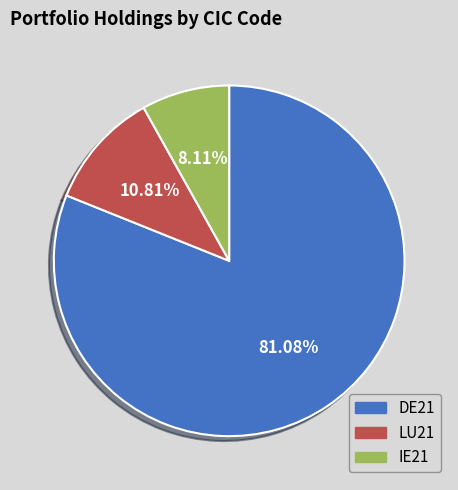

Does LU21 account for over 50% of the chart?

No